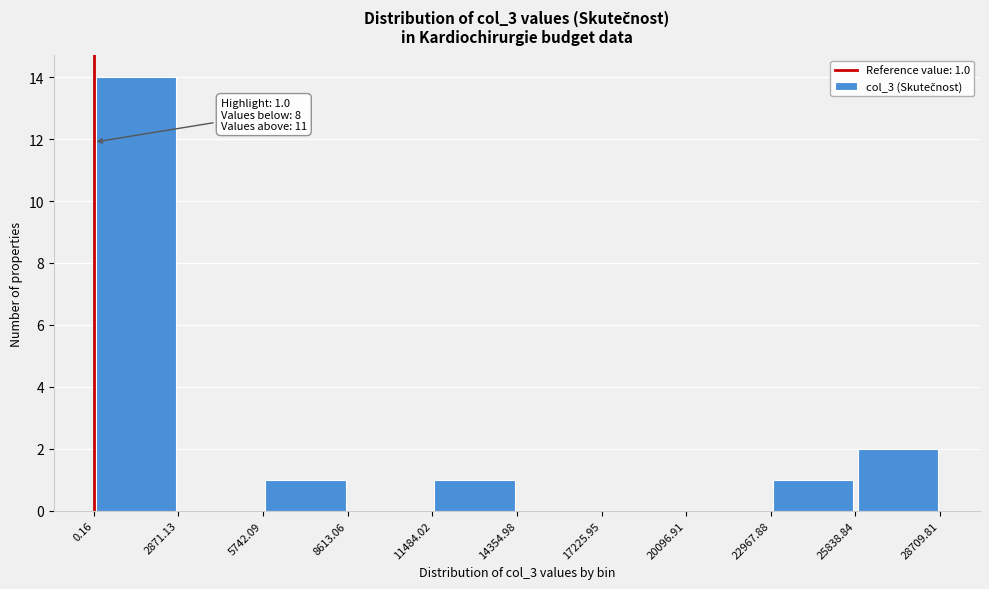

Which range on the x-axis has the tallest bar?

0.16 to 2871.13